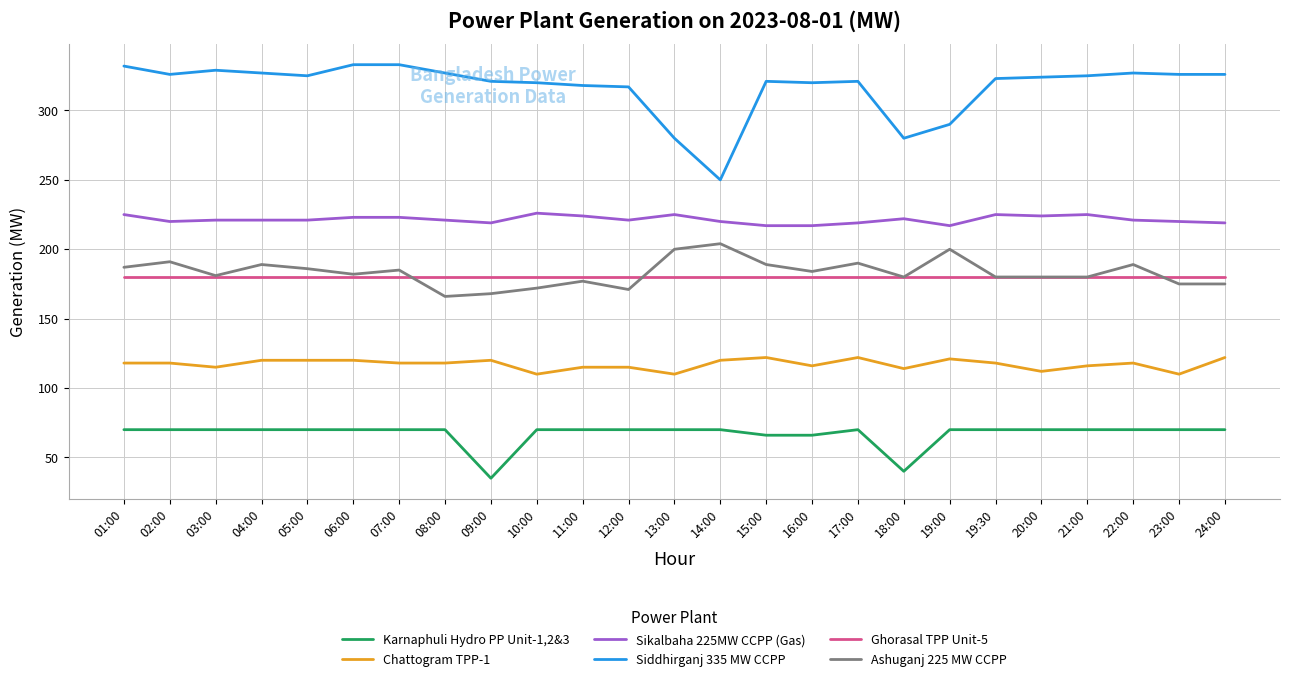

True or false: Ghorasal TPP Unit-5 and Ashuganj 225 MW CCPP cross at least once.

True